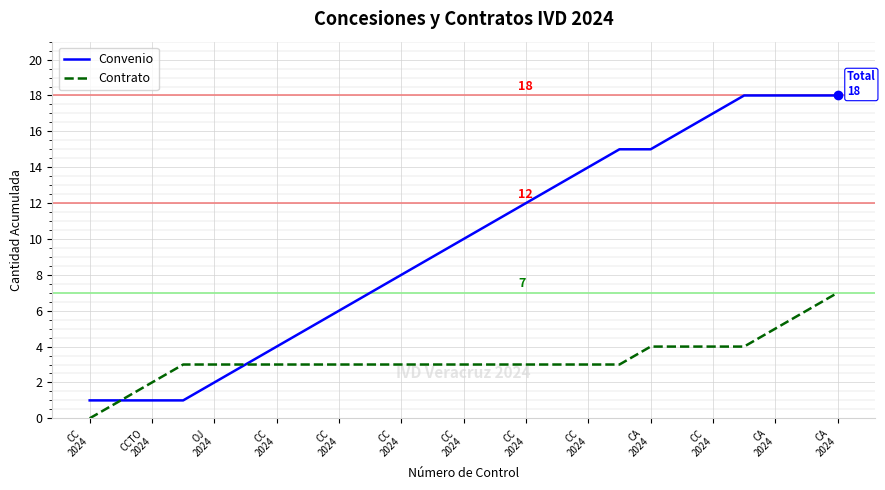

What is the difference between the second highest and minimum values in the Convenio series?

17